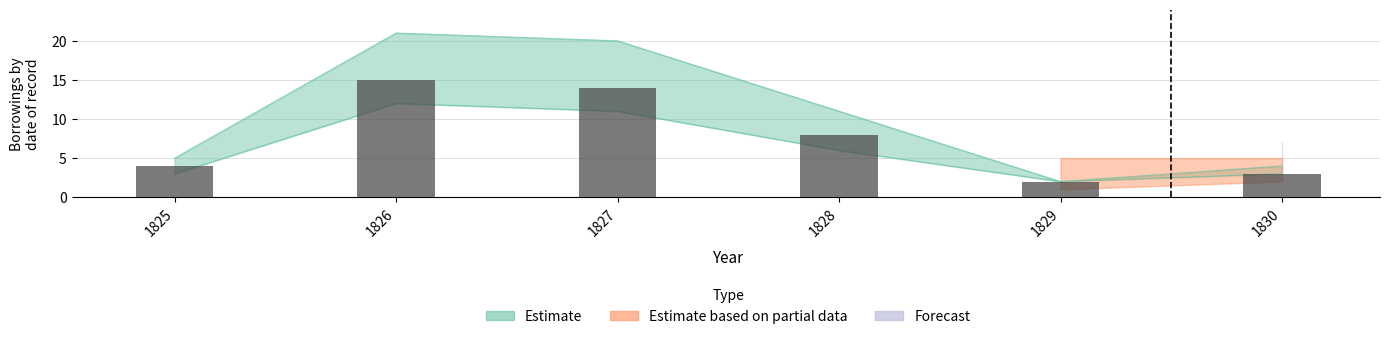

What is the difference between the maximum and minimum values?

13